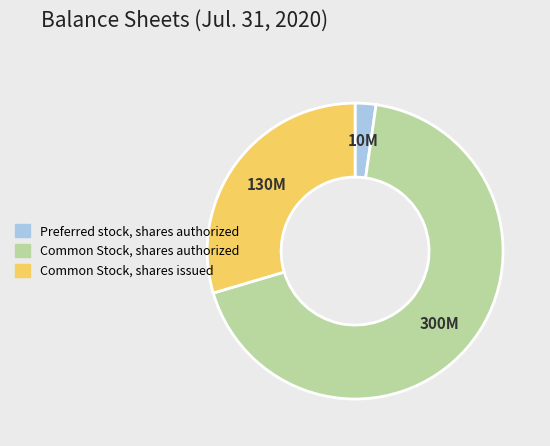

What is the ratio of the value at Common Stock, shares issued to the value at Preferred stock, shares authorized?

13.0